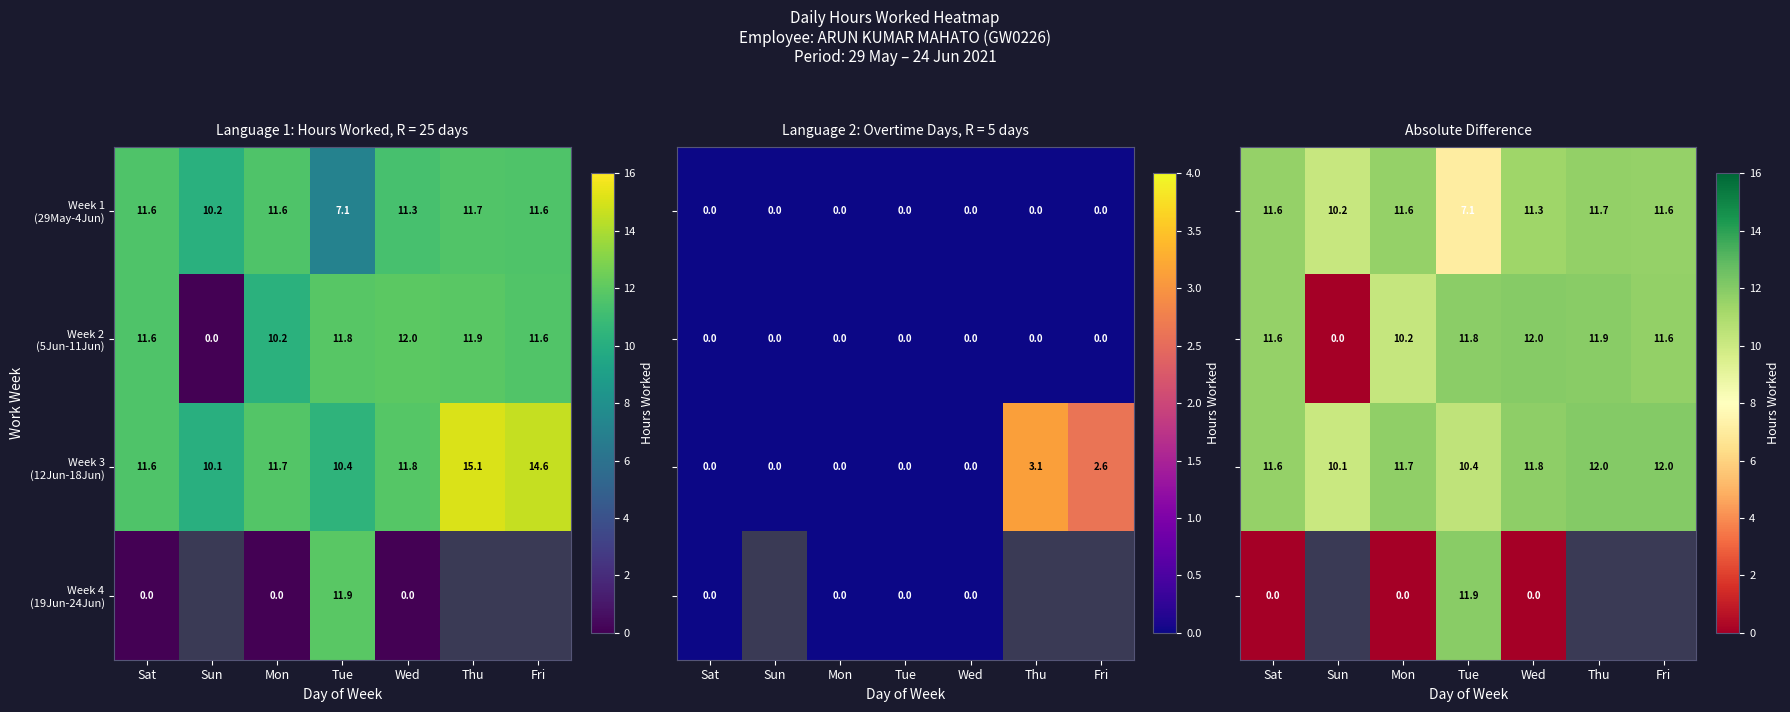

The value of Week 3 (12Jun-18Jun) at Fri is 4.8. True or false?

False